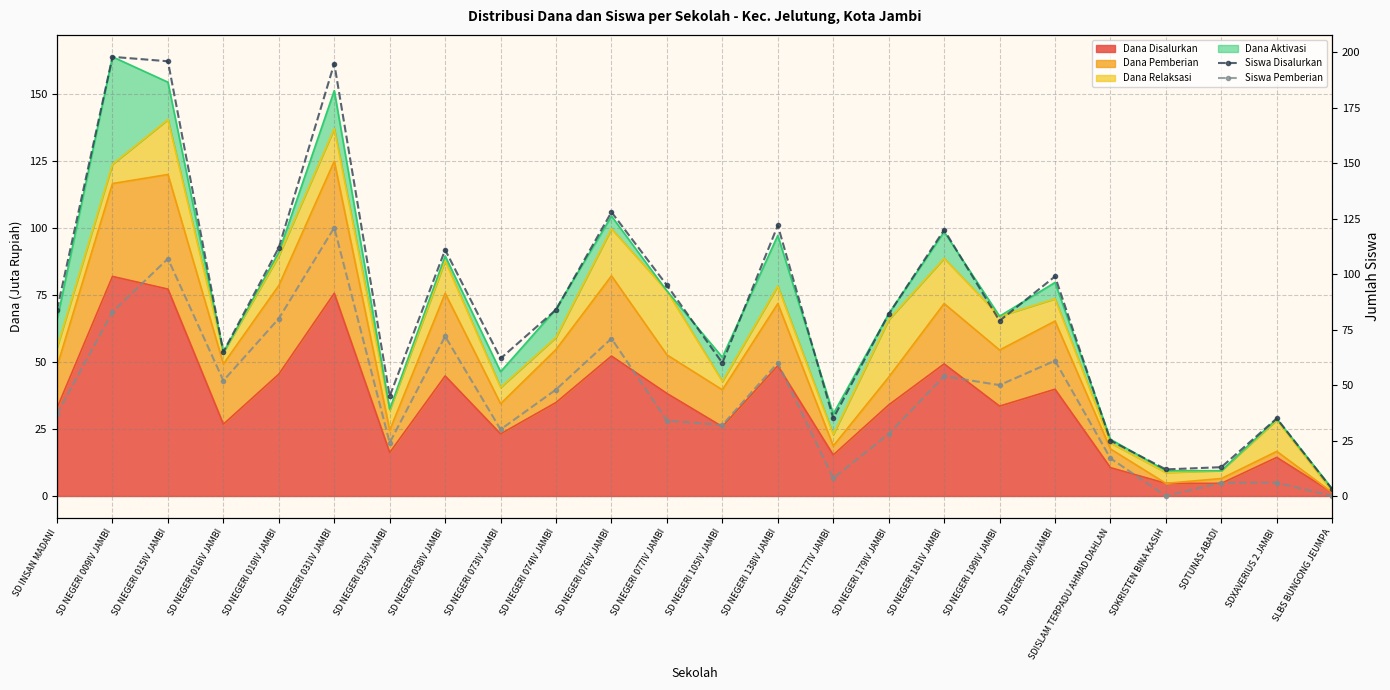

What position from the left is SLBS BUNGONG JEUMPA?

24